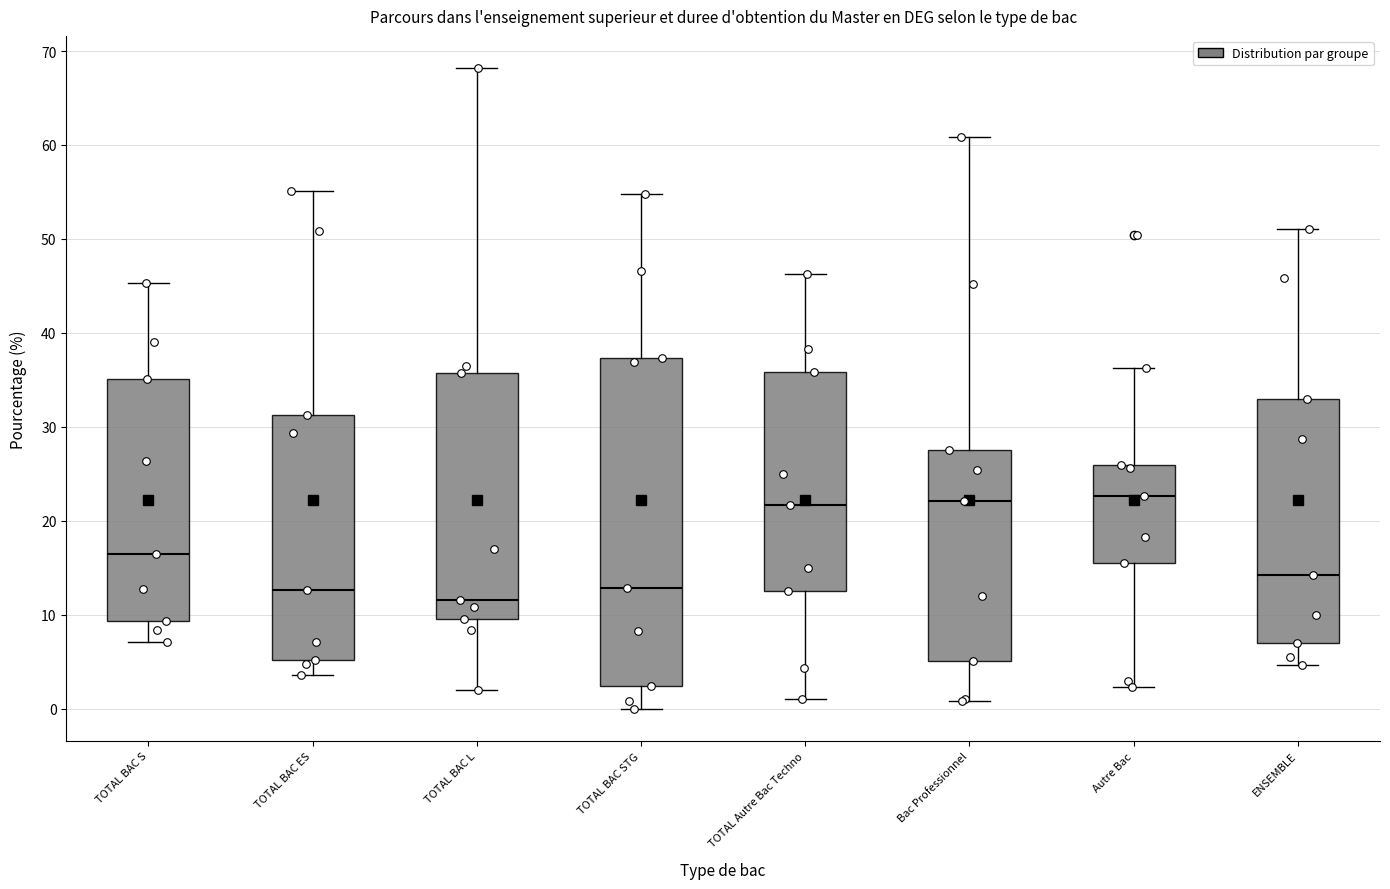

Where is the upper edge of the box for TOTAL BAC L on the y-axis? The values are not printed on the chart, so give them approximately, as read against the axis.

36